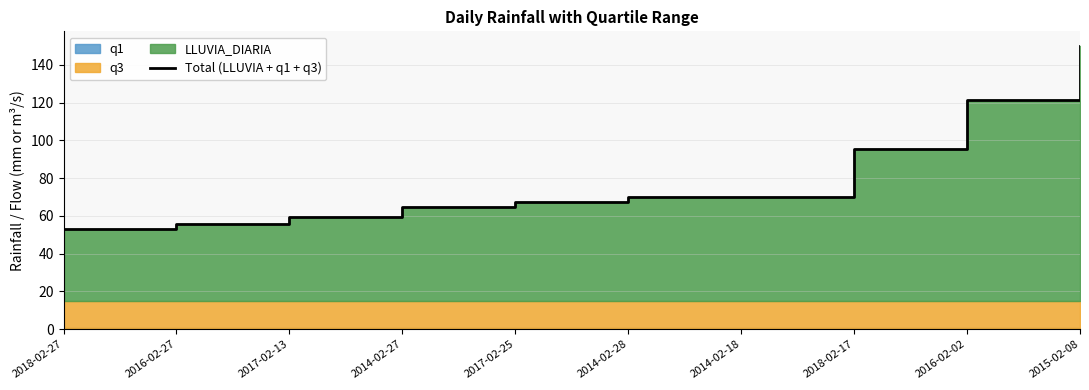

What is the greatest value displayed?

150.2